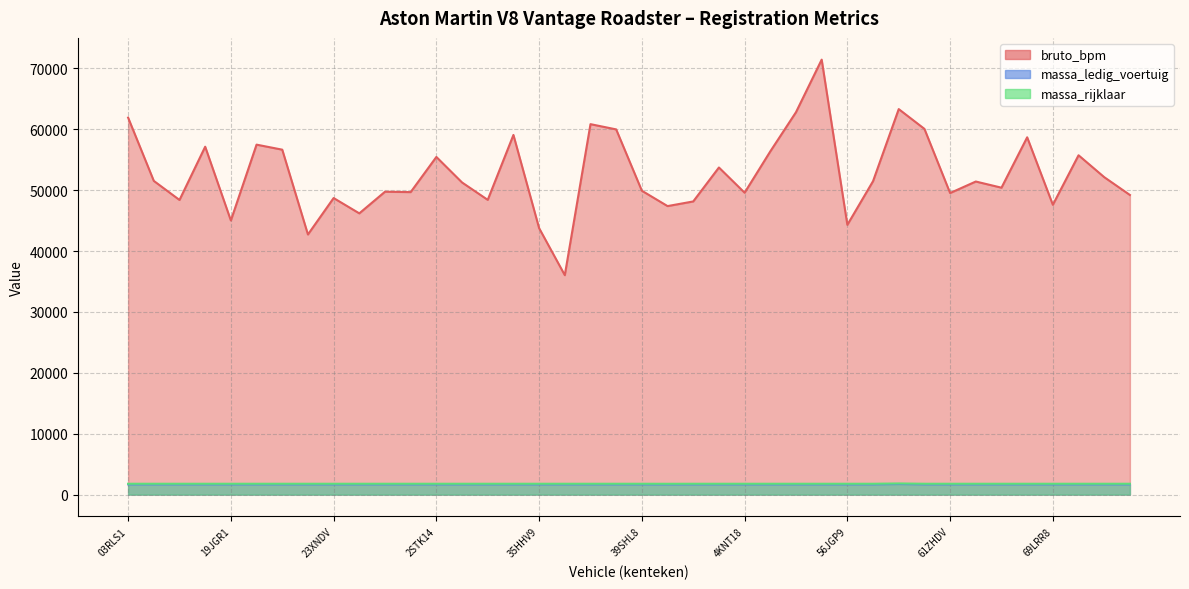

Reading right to left, list all the values displayed in this chart.

bruto_bpm: 49199	52127	55722	47590	58671	50398	51410	49520	60055	63301	51470	44300	71423	62792	56359	49574	53712	48140	47376	49896	59969	60830	36033	43754	59057	48399	51253	55445	49673	49735	46183	48697	42714	56640	57466	45013	57126	48382	51512	61901
massa_ledig_voertuig: 1685	1685	1685	1685	1685	1685	1685	1685	1685	1735	1685	1685	1685	1685	1685	1685	1685	1685	1680	1685	1685	1685	1685	1685	1685	1685	1685	1685	1685	1685	1685	1685	1685	1685	1685	1685	1685	1685	1685	1685
massa_rijklaar: 1785	1785	1785	1785	1785	1785	1785	1785	1785	1835	1785	1785	1785	1785	1785	1785	1785	1785	1780	1785	1785	1785	1785	1785	1785	1785	1785	1785	1785	1785	1785	1785	1785	1785	1785	1785	1785	1785	1785	1785